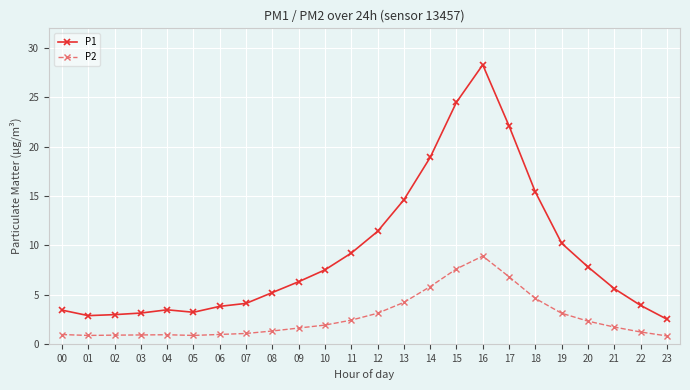

At 19, list the series in order from smallest to largest.

P2, P1